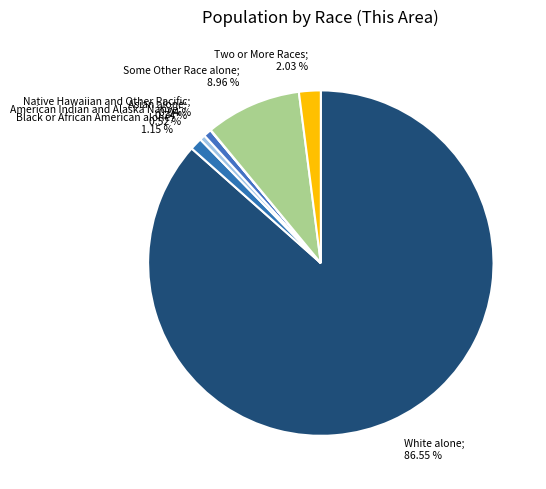

Rank the categories by value from lowest to highest.

Native Hawaiian and Other Pacific, American Indian and Alaska Native, Asian alone, Black or African American alone, Two or More Races, Some Other Race alone, White alone